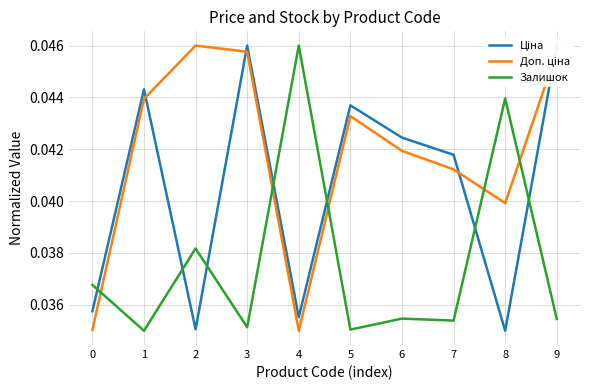

Rank the series at 0 from lowest to highest value.

Доп. ціна, Ціна, Залишок